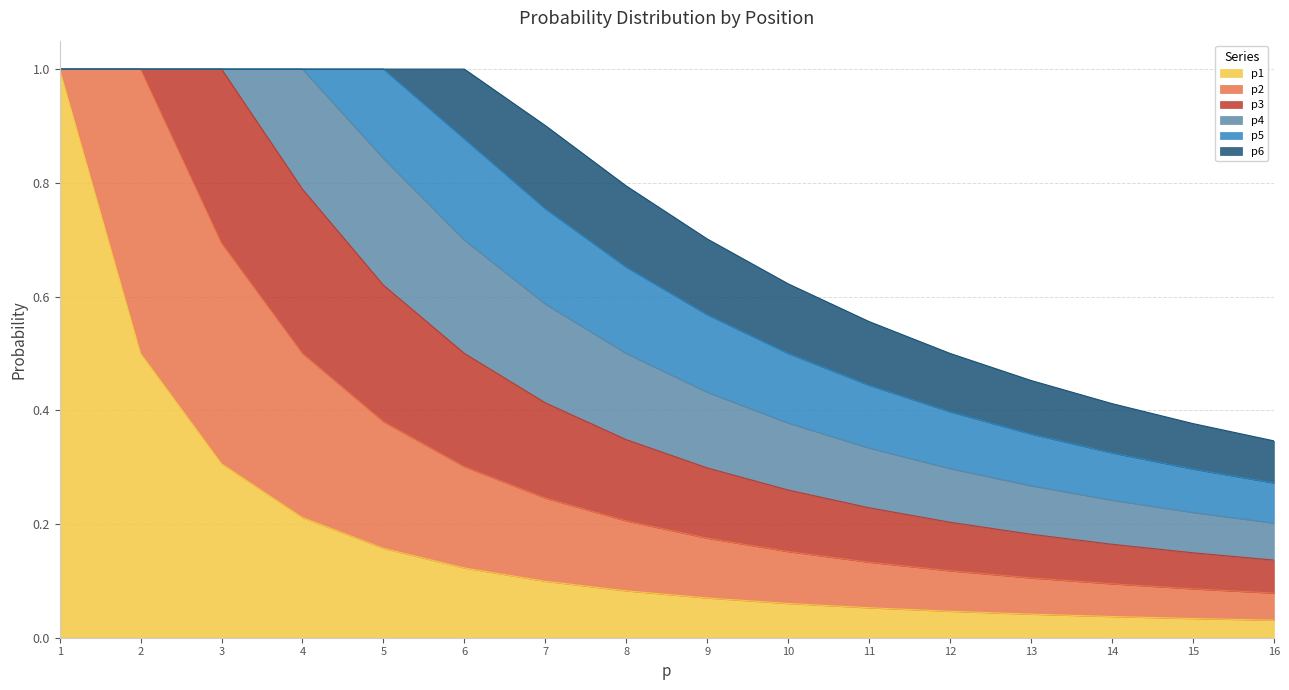

Count the number of categories in the chart.

16